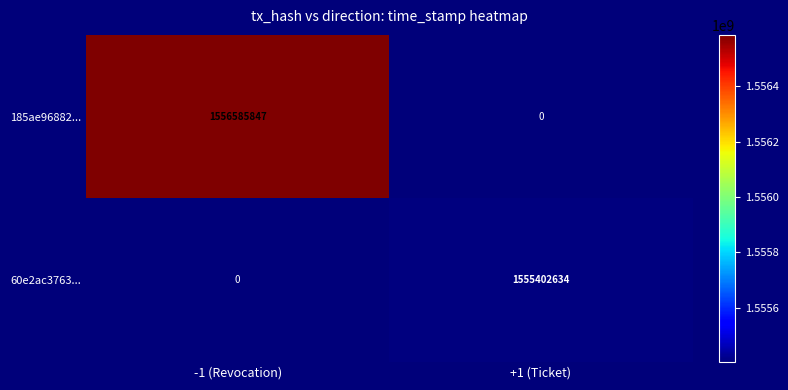

How many categories are shown in the chart?

2